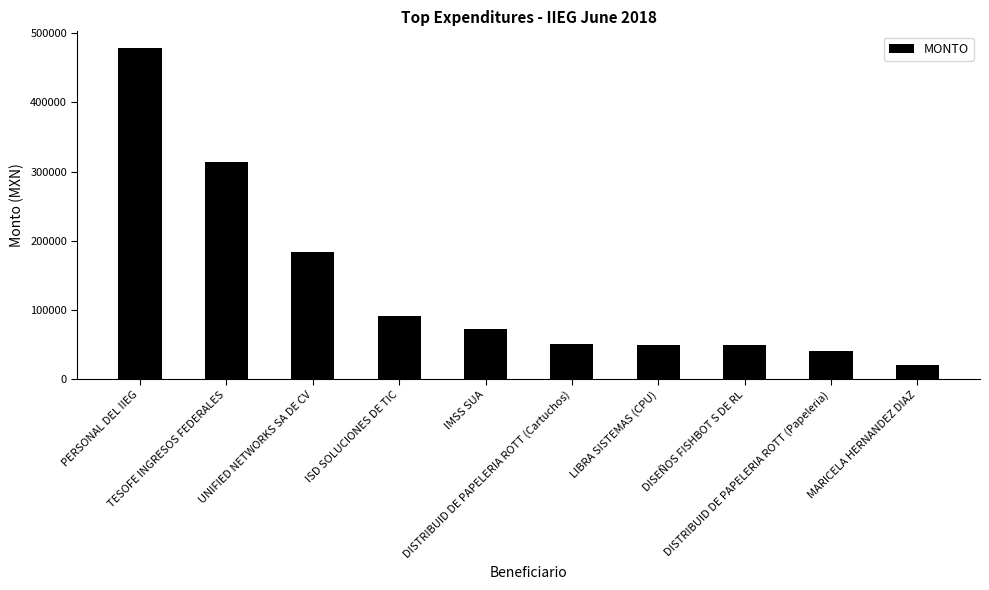

What is the label of the 6th bar from the left?

DISTRIBUID DE PAPELERIA ROTT (Cartuchos)